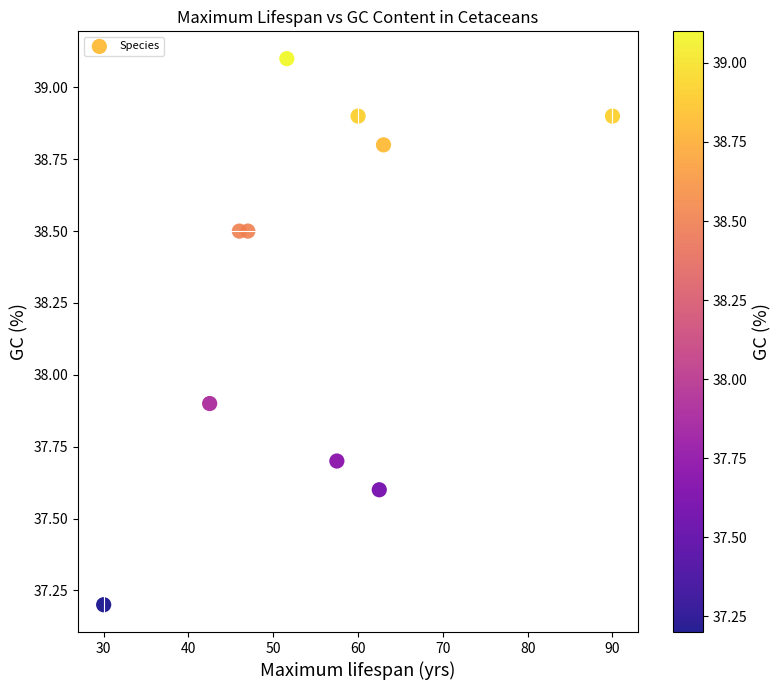

What is the average X value?

55.0